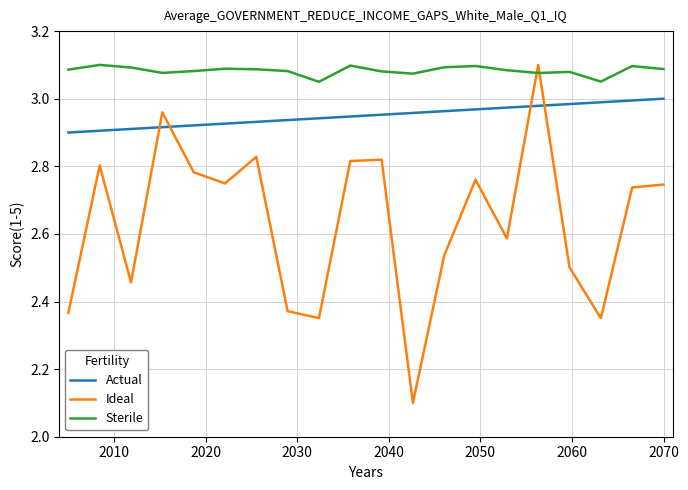

How many intersections are there between Ideal and Actual?

4